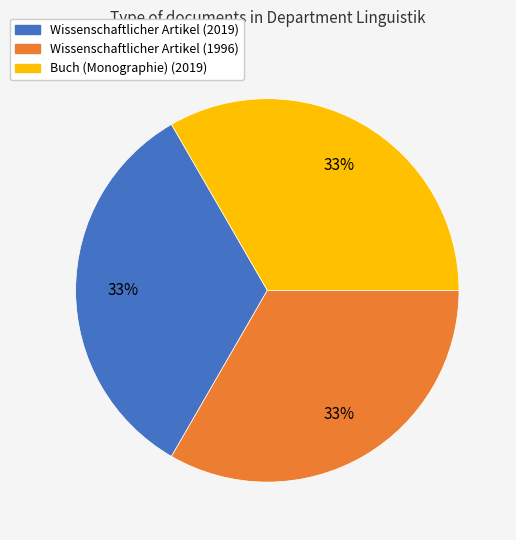

To the nearest percent, what is the average slice percentage?

33%